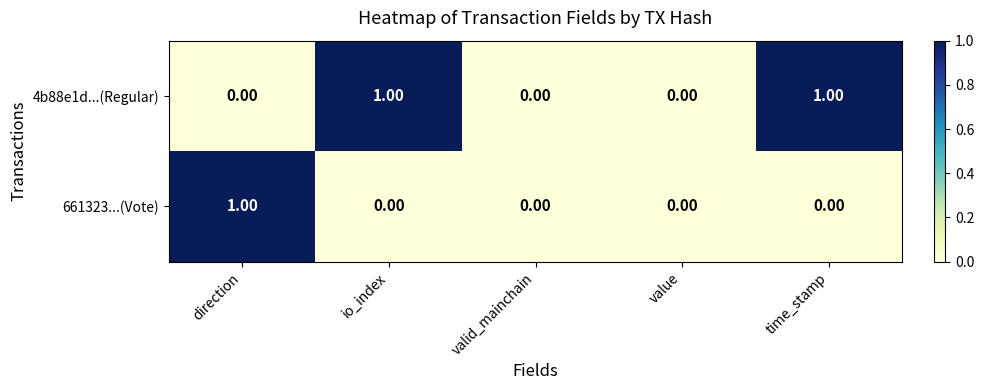

Which series has the largest total across all categories?

4b88e1d...(Regular)